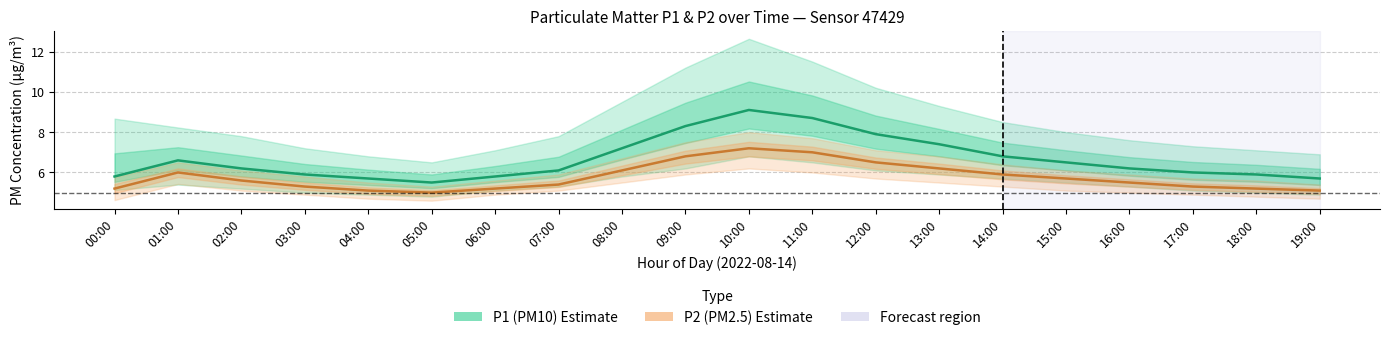

Is it true that P2 (PM2.5) Estimate equals 10.5 at 13:00?

False